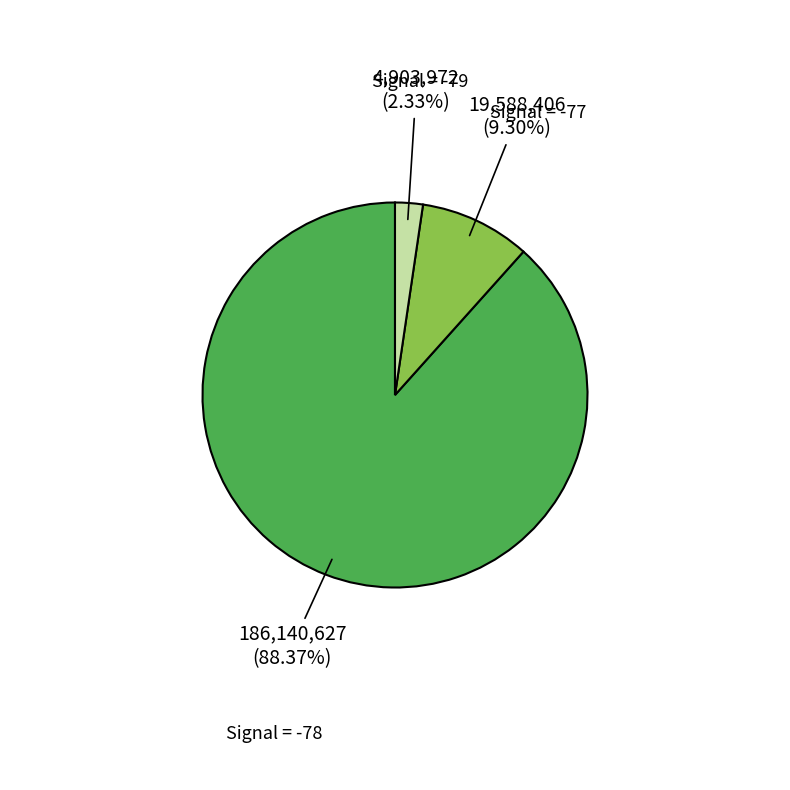

How many segments does this pie chart have?

3